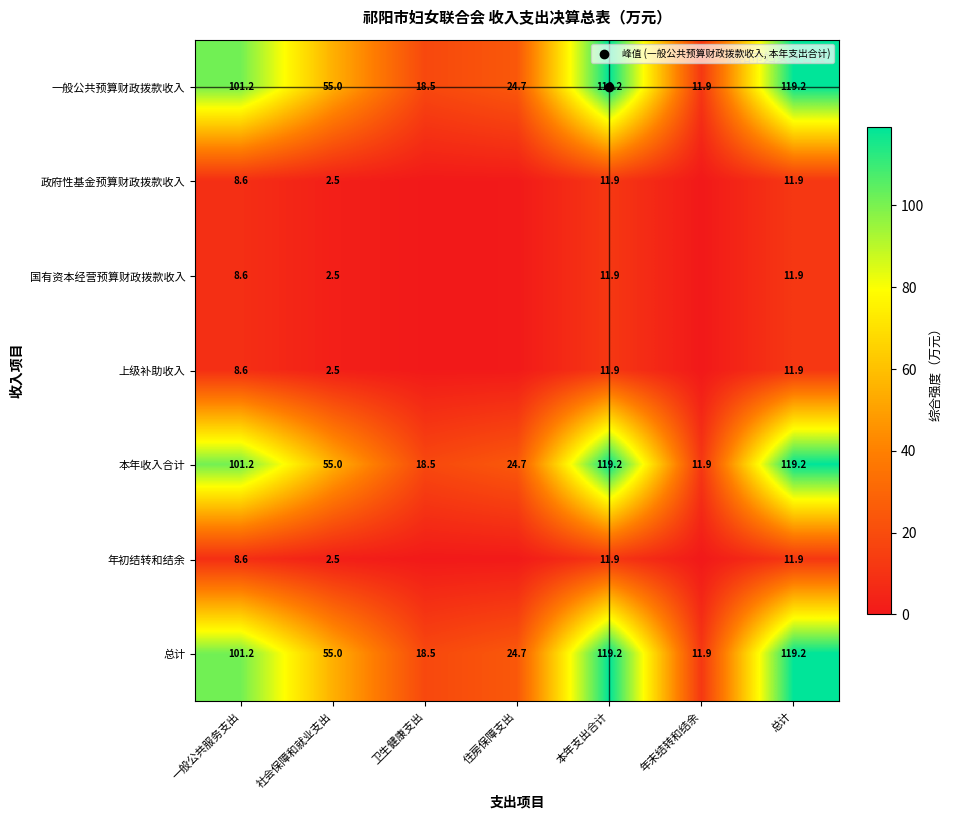

The 国有资本经营预算财政拨款收入 series shows 11.9 at 本年支出合计. True or false?

True